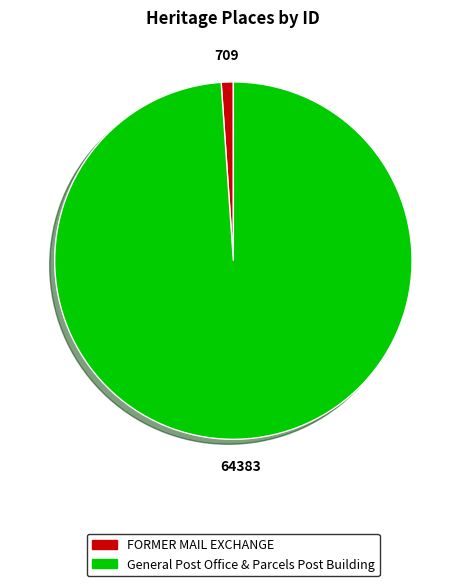

Rank the categories by value from lowest to highest.

FORMER MAIL EXCHANGE, General Post Office & Parcels Post Building